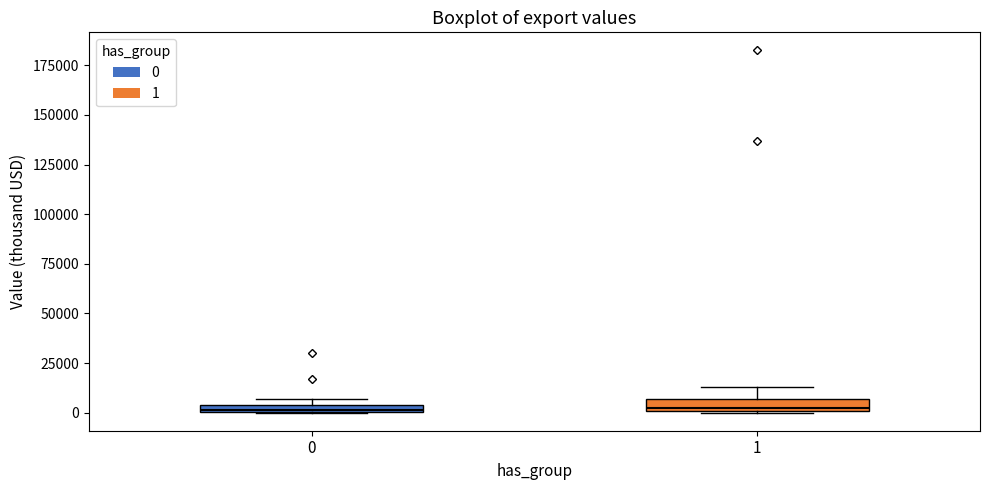

Where is the upper edge of the box at x = 1 on the y-axis? The values are not printed on the chart, so give them approximately, as read against the axis.

5000